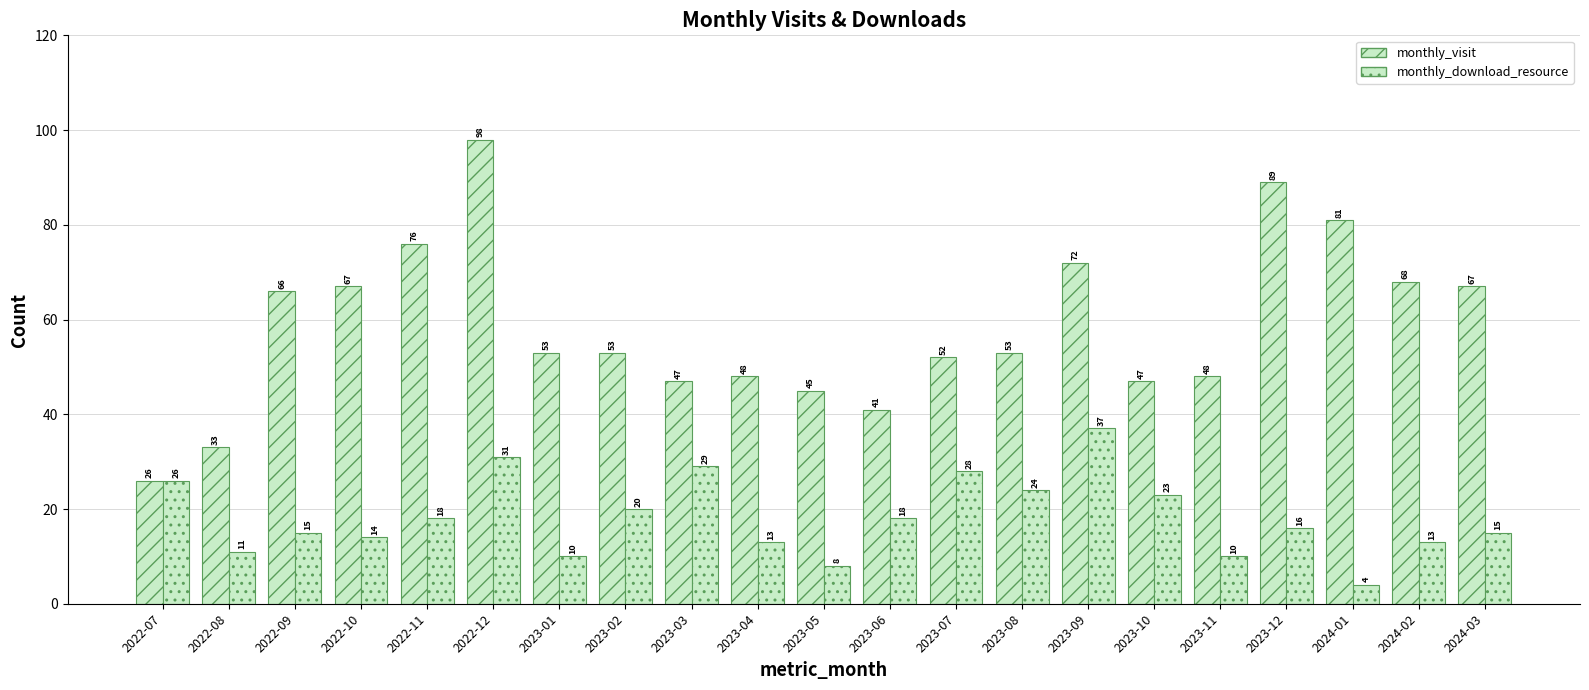

What is the total value across all series at 2023-12?

105